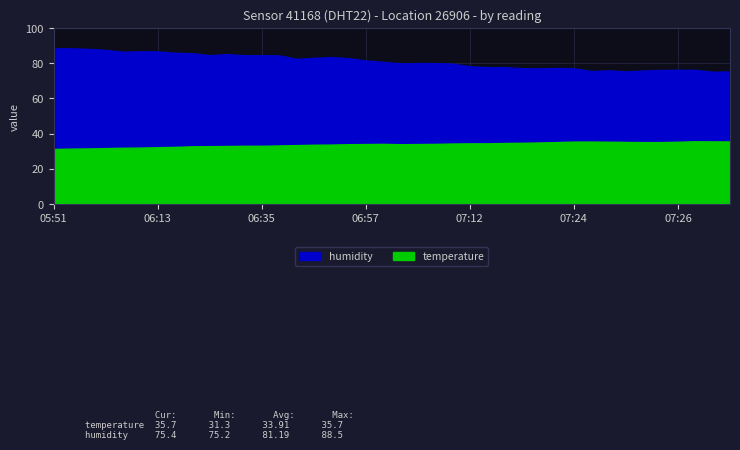

What is the difference between the highest and lowest values at 07:02?

49.4